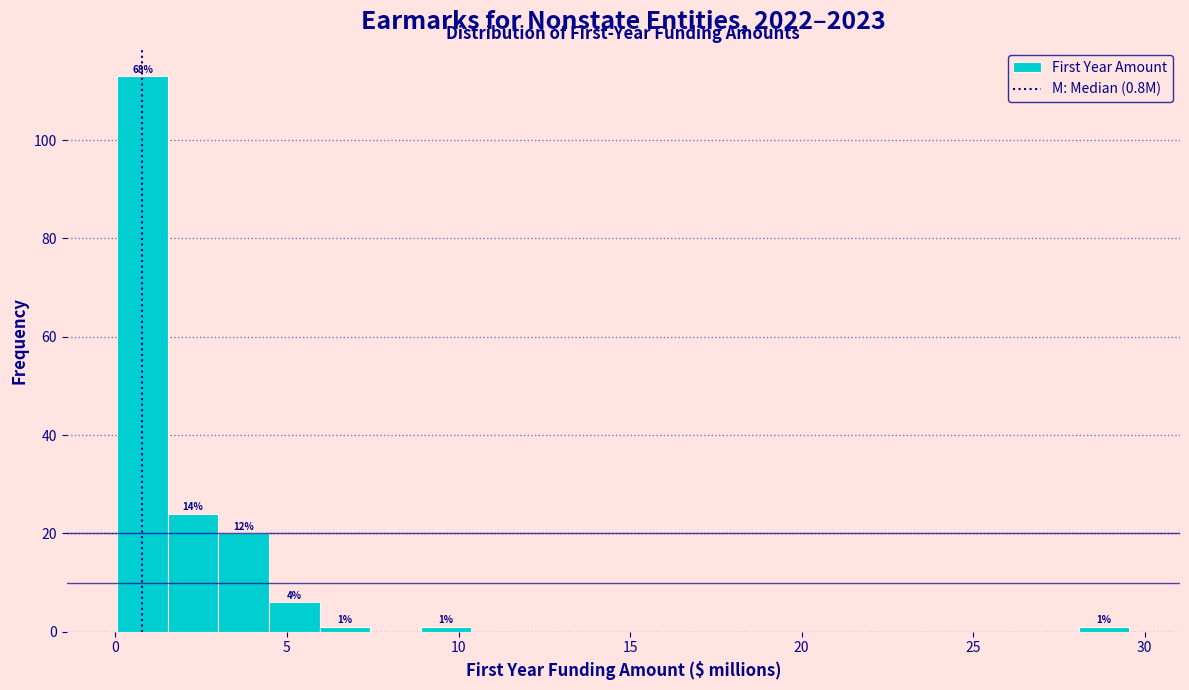

Read against the x-axis, roughly where is the centre of the tallest bar?

1.0